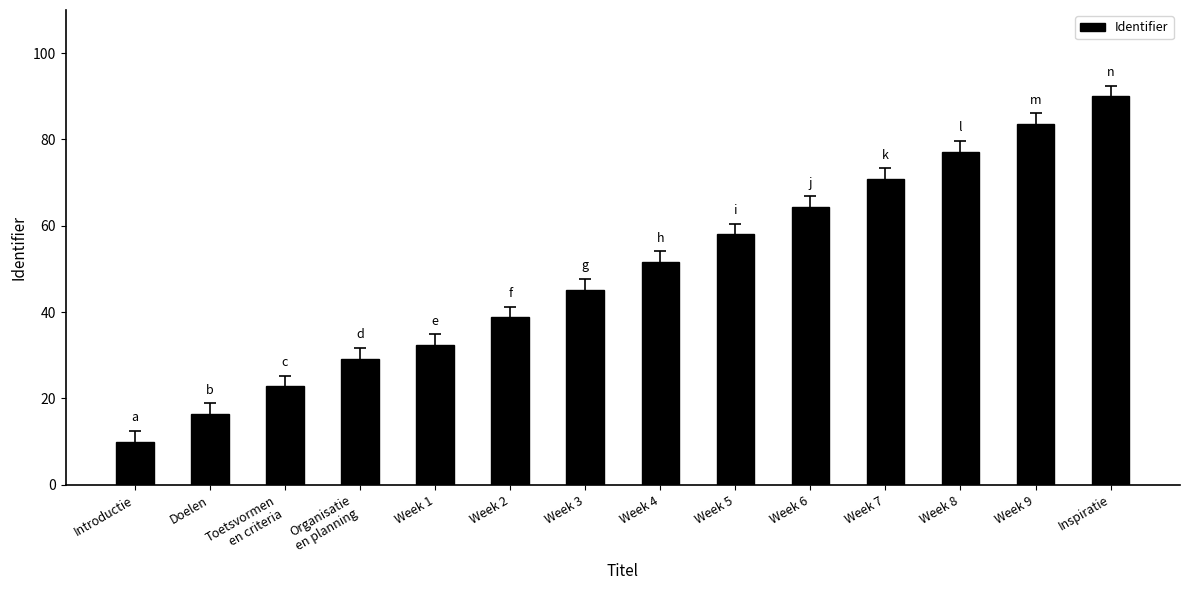

What is the maximum value shown in the chart?

90.0